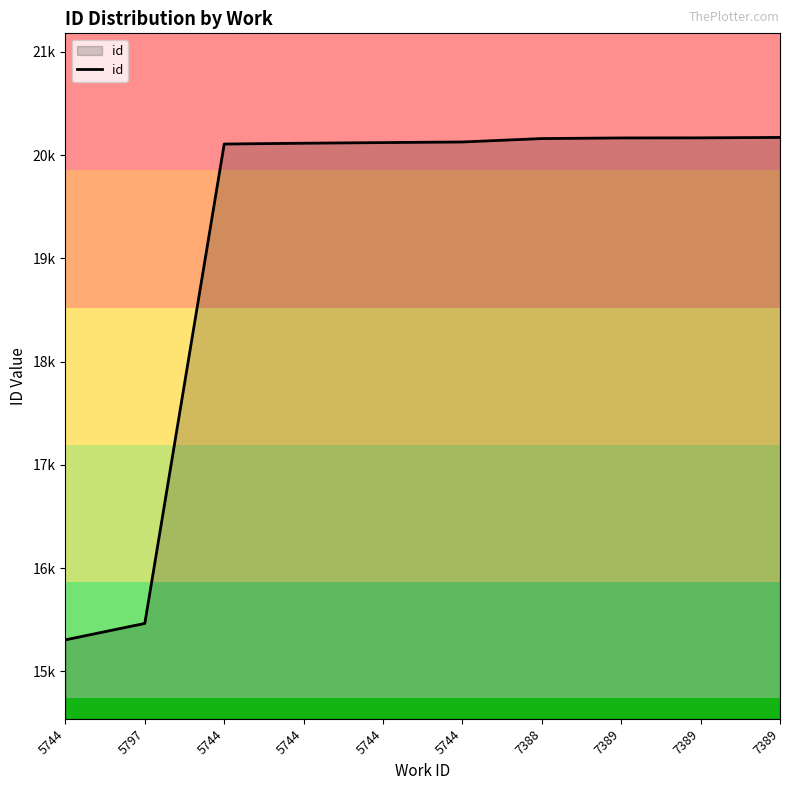

Is this an area chart (filled region under the line)?

Yes